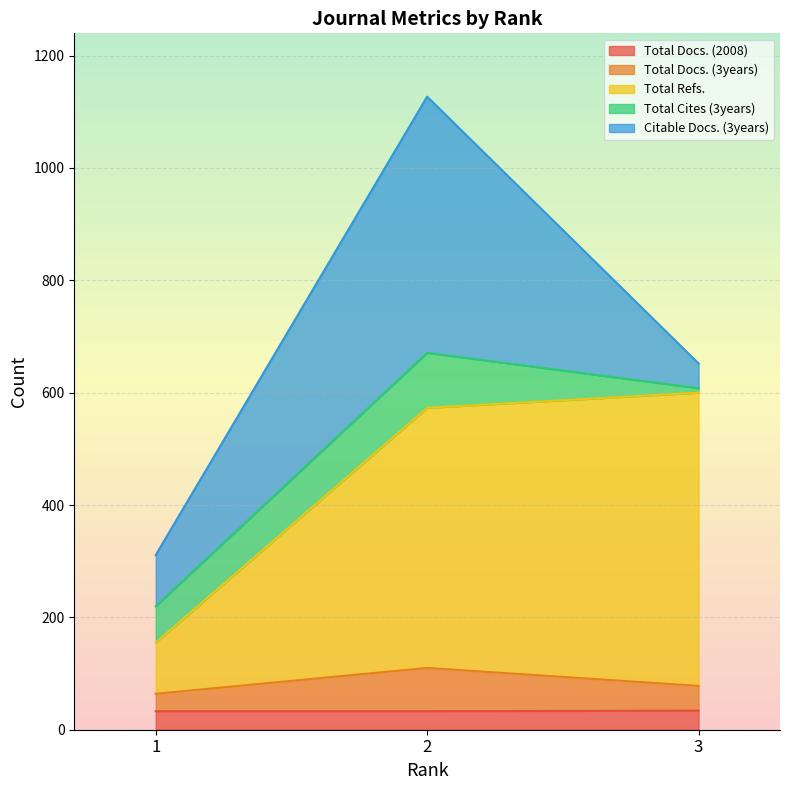

What are all the series names shown in the legend?

Total Docs. (2008), Total Docs. (3years), Total Refs., Total Cites (3years), Citable Docs. (3years)